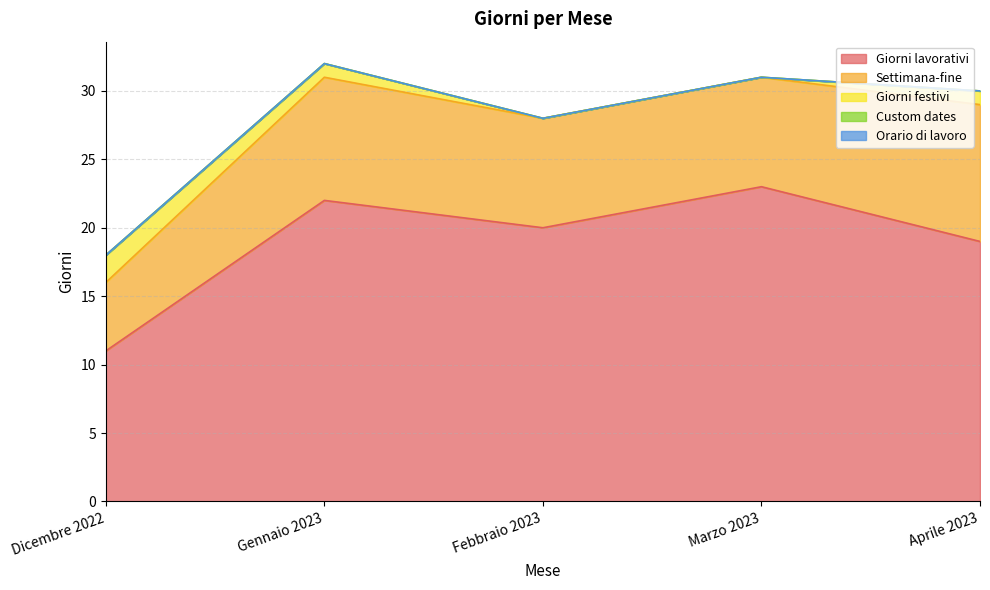

How many lines are shown in the chart?

5